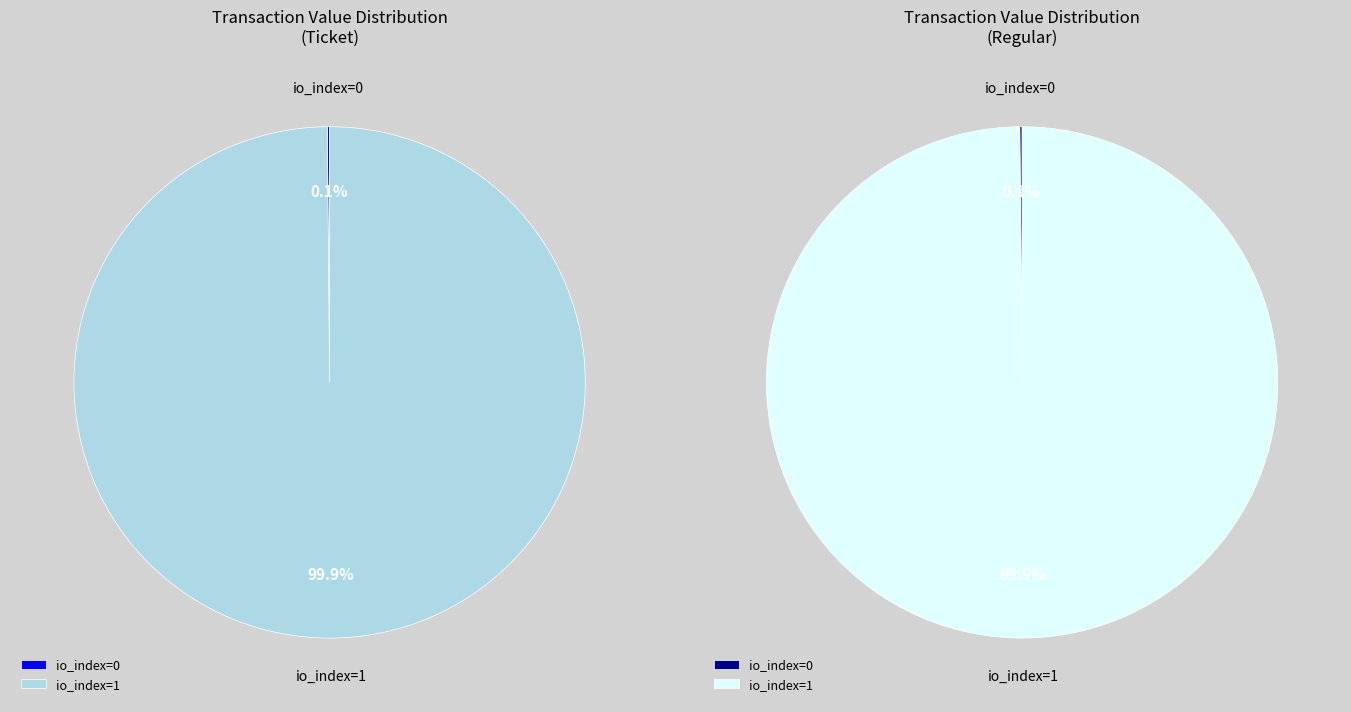

Which series changed the most between io_index=0 and io_index=1?

Ticket